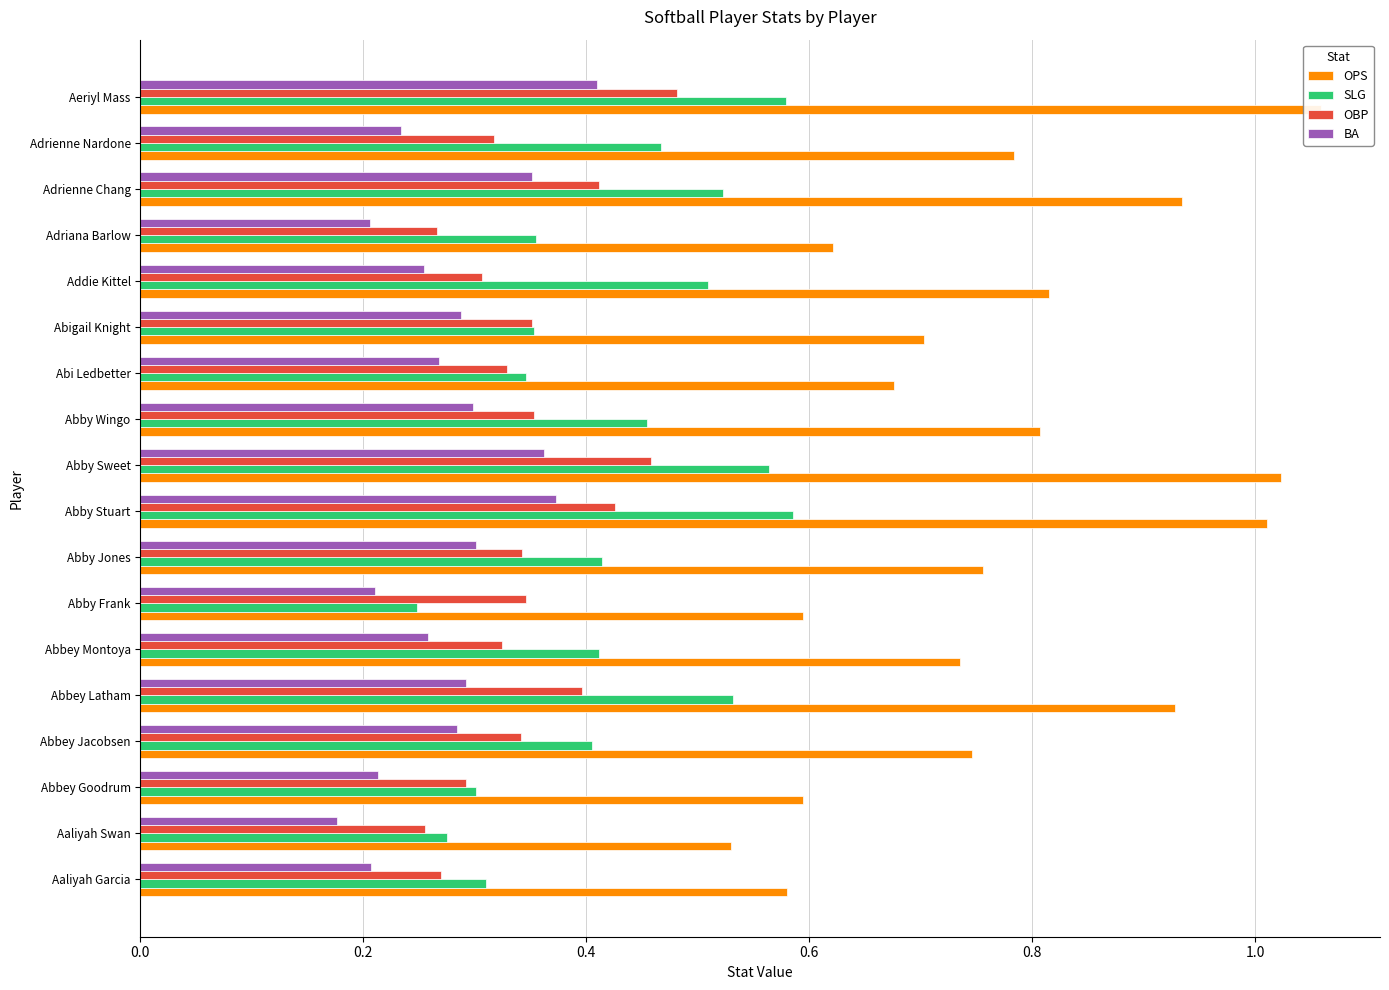

Is it true that SLG equals 0.8 at Abby Stuart?

False